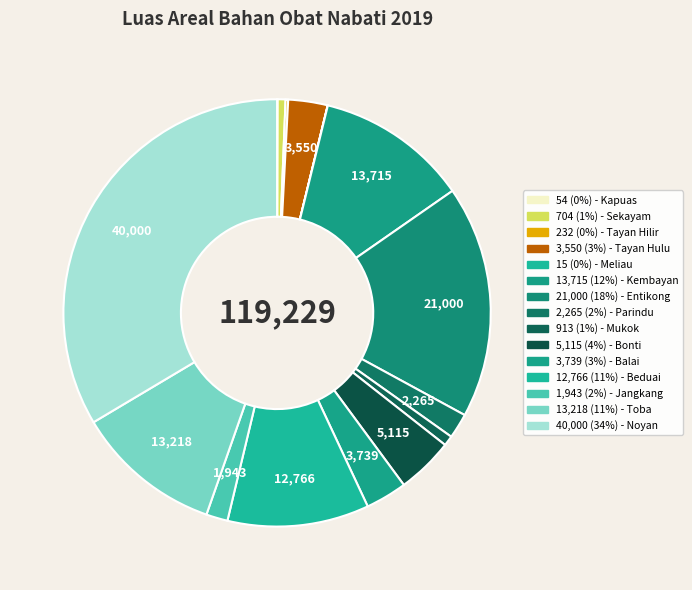

Which slice is the smallest?

Meliau